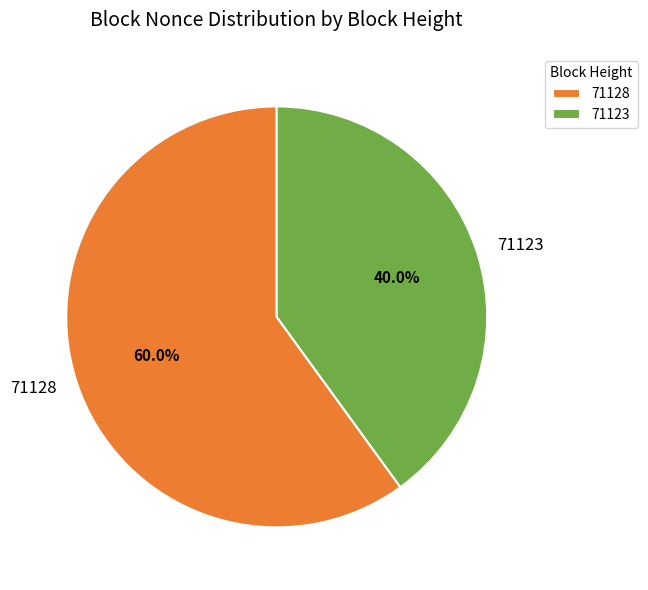

Is the sum of 71128 and 71123 greater than half?

Yes